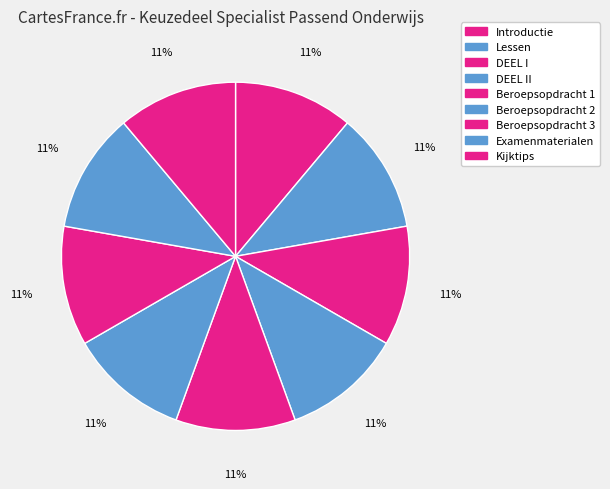

Which slice is the smallest?

Introductie